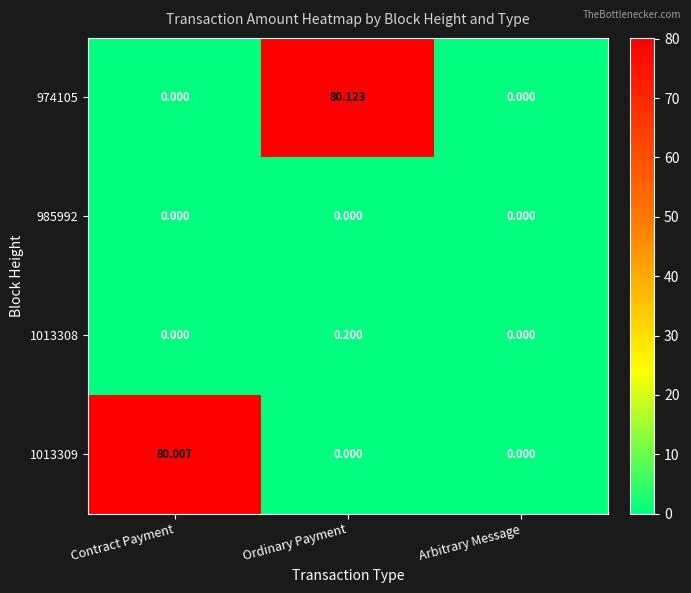

At which category is the sum across all series the highest?

Ordinary Payment